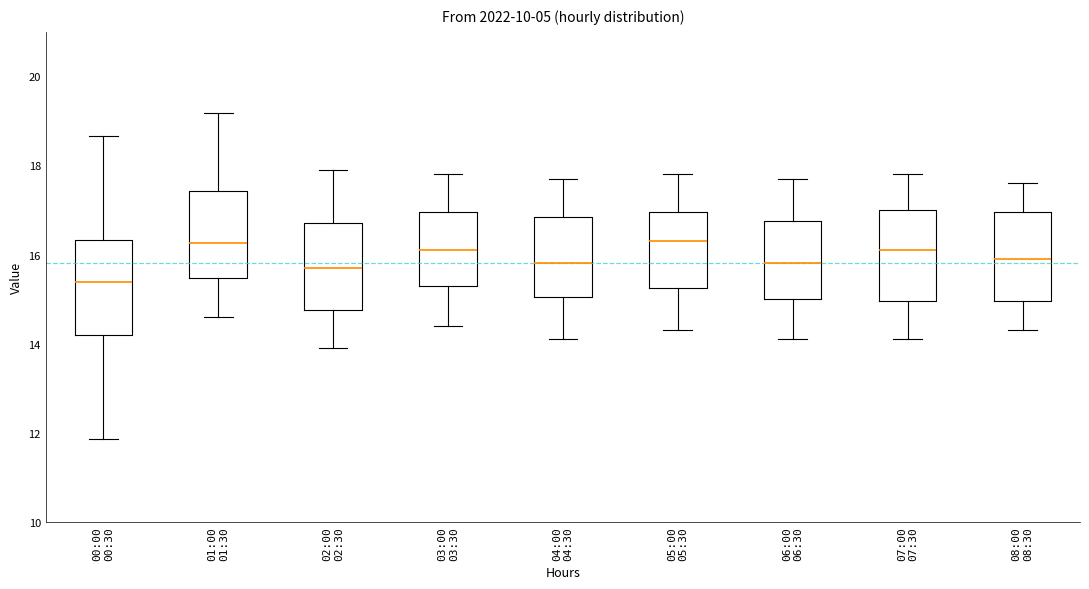

Where is the upper edge of the box for 01:00 01:30 on the y-axis? The values are not printed on the chart, so give them approximately, as read against the axis.

17.4